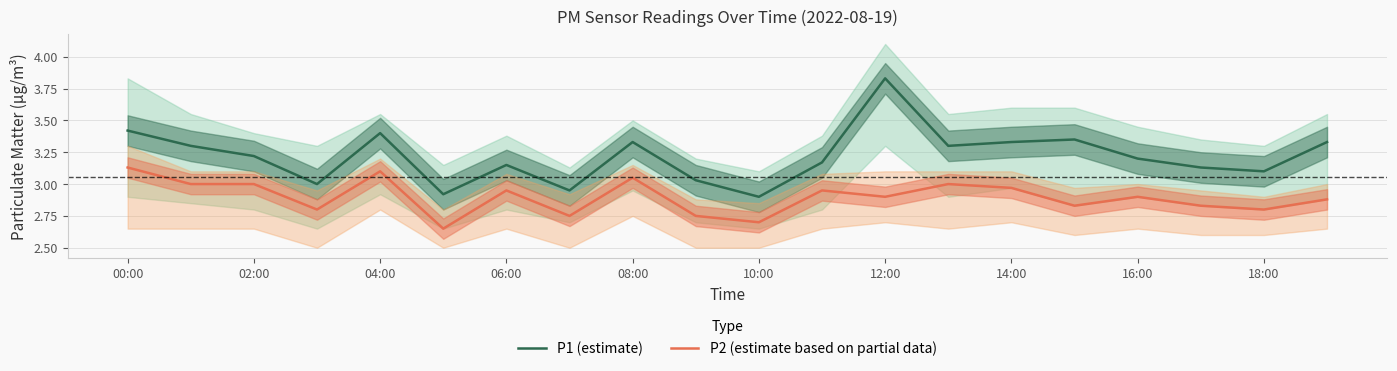

Count the number of data series in this chart.

2